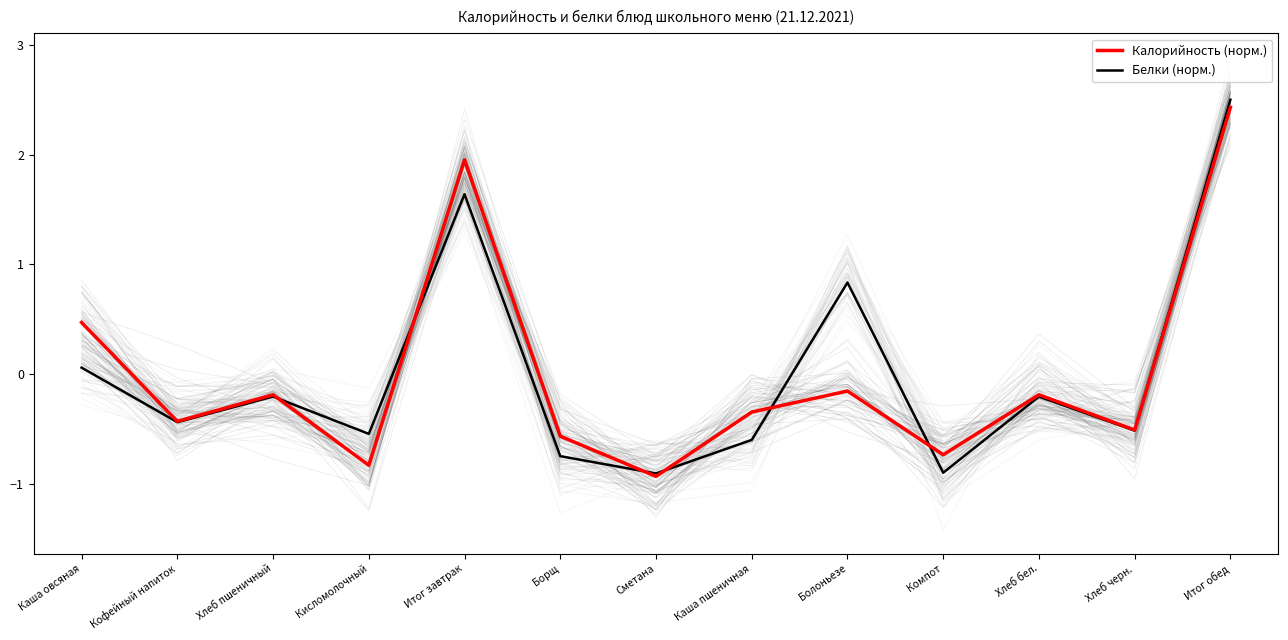

True or false: Белки (норм.) and Калорийность (норм.) cross at least once.

True